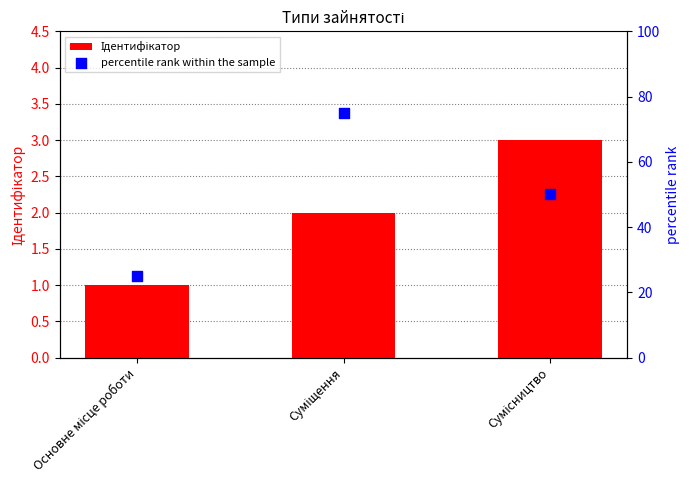

Which series reaches the maximum Y coordinate?

percentile rank within the sample